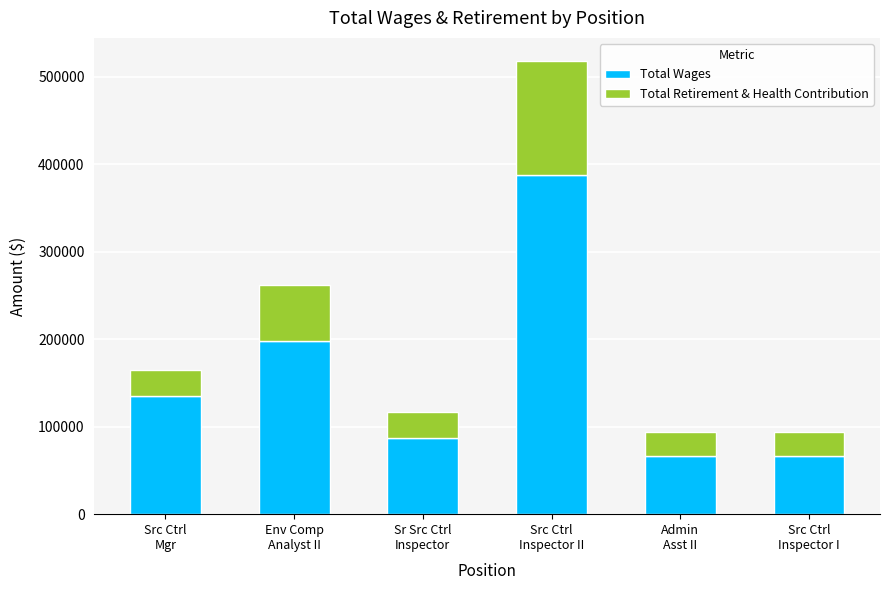

What is the sum of all Total Wages values?

941301